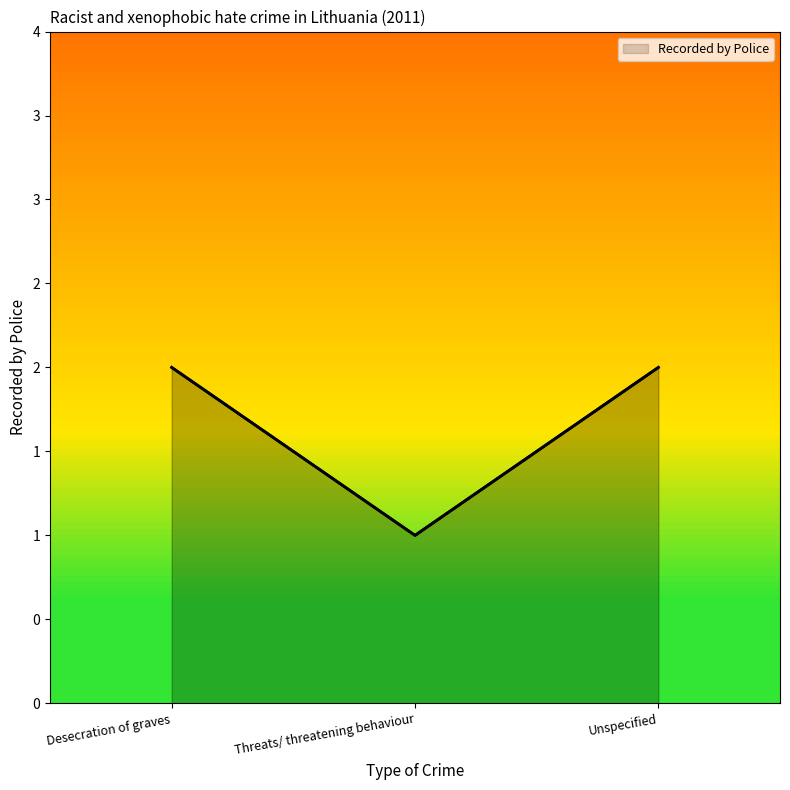

Is this an area chart (filled region under the line)?

Yes